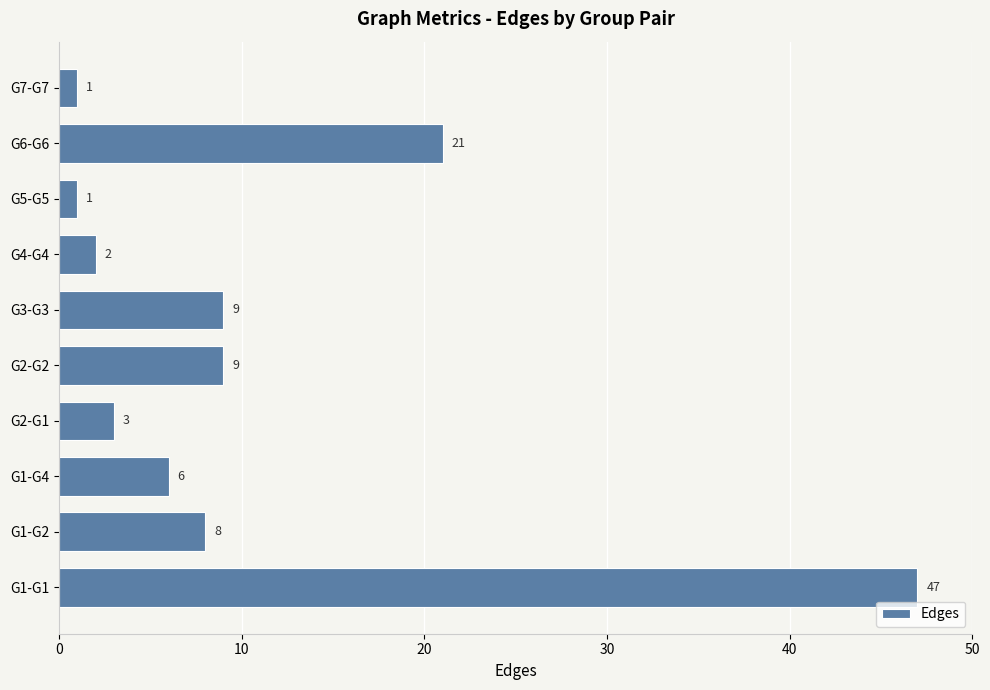

Is it true that the value at G2-G2 is 3?

False